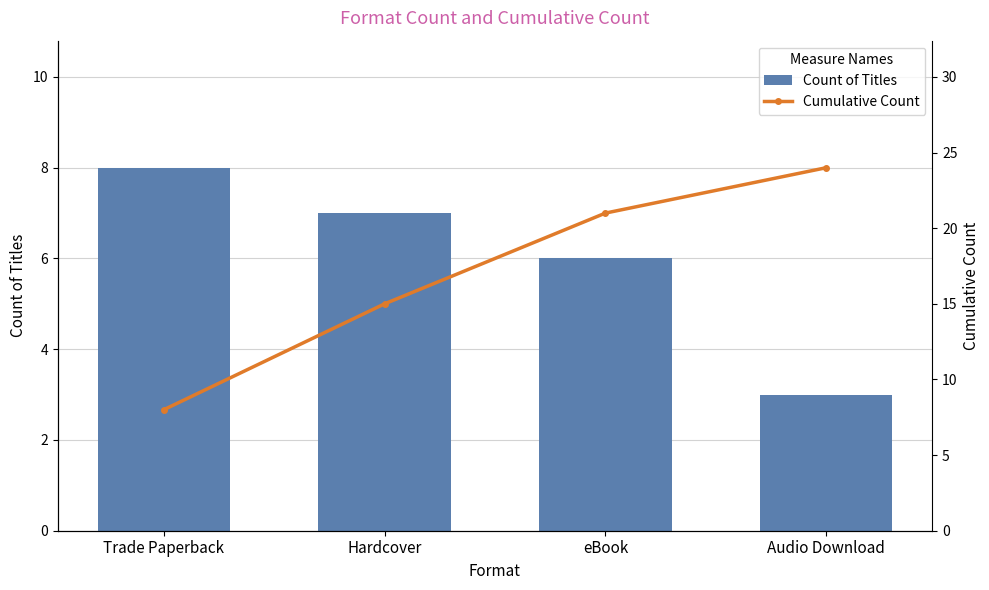

Reading right to left, what are all the values shown in this chart?

Count of Titles: 3	6	7	8
Cumulative Count: 24	21	15	8